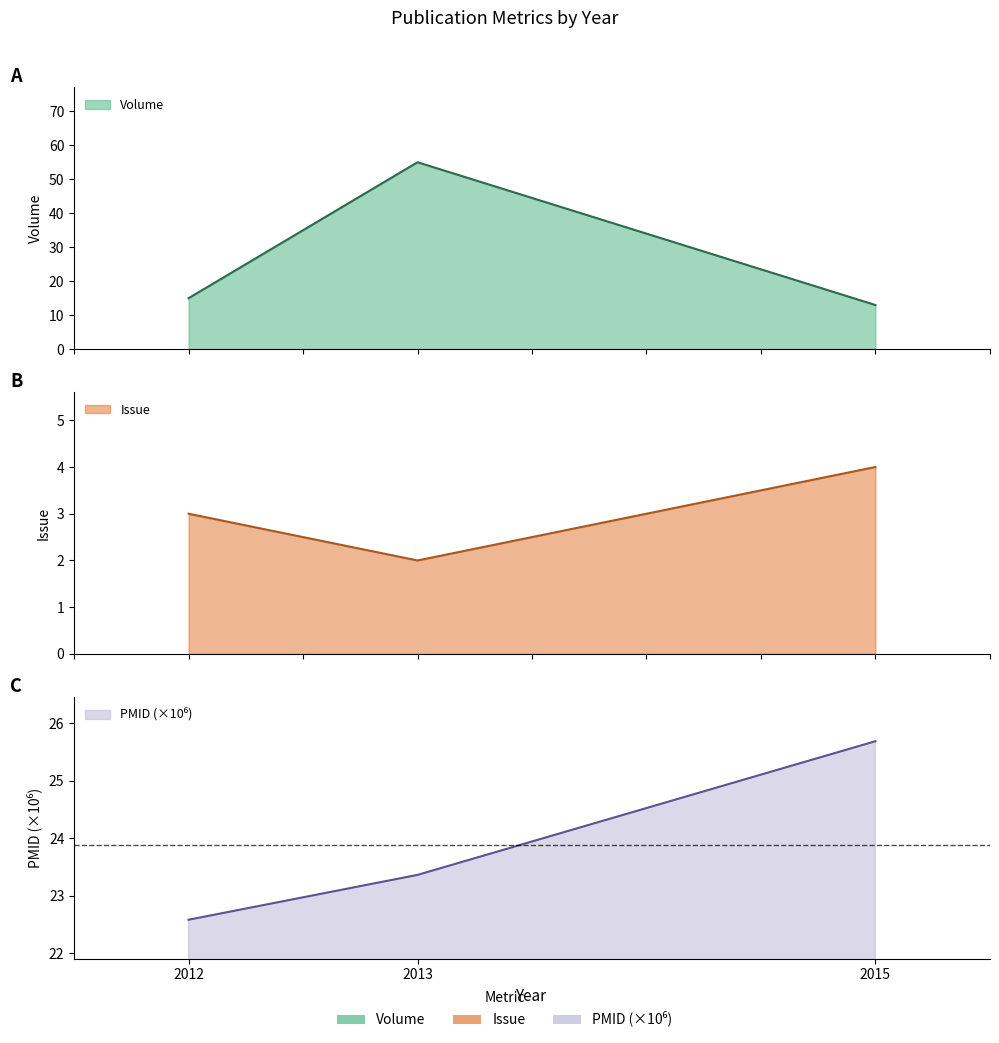

Between 2013 and 2015, which series saw the biggest shift?

Volume